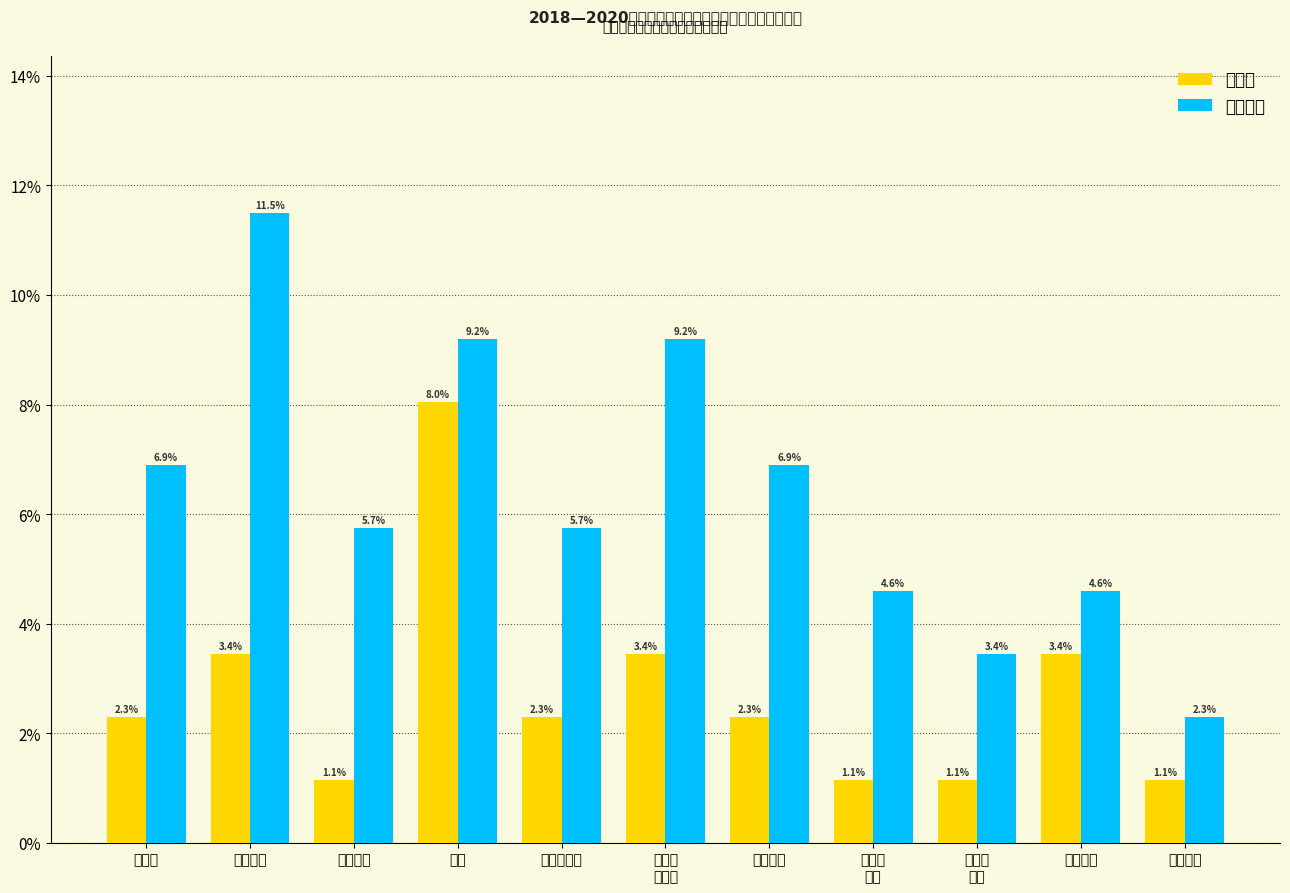

Reading left to right, transcribe all the data shown in this chart.

通用类: 2.3	3.4	1.1	8.0	2.3	3.4	2.3	1.1	1.1	3.4	1.1
非通用类: 6.9	11.5	5.7	9.2	5.7	9.2	6.9	4.6	3.4	4.6	2.3